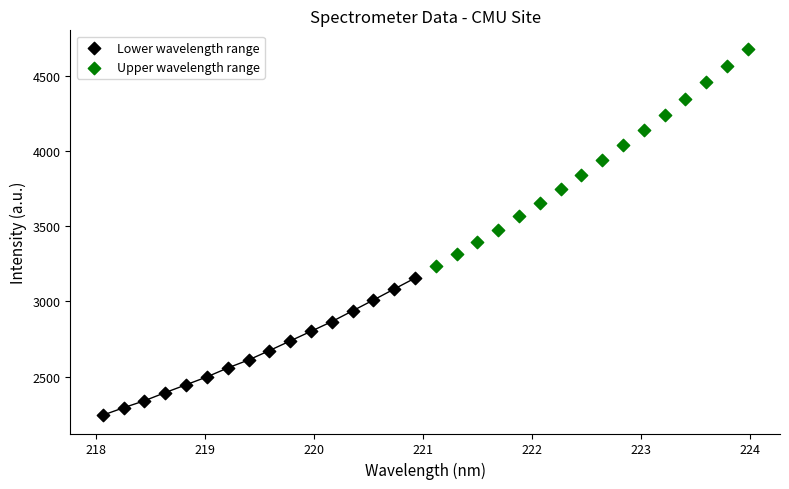

Which series contains the highest Y value?

Upper wavelength range